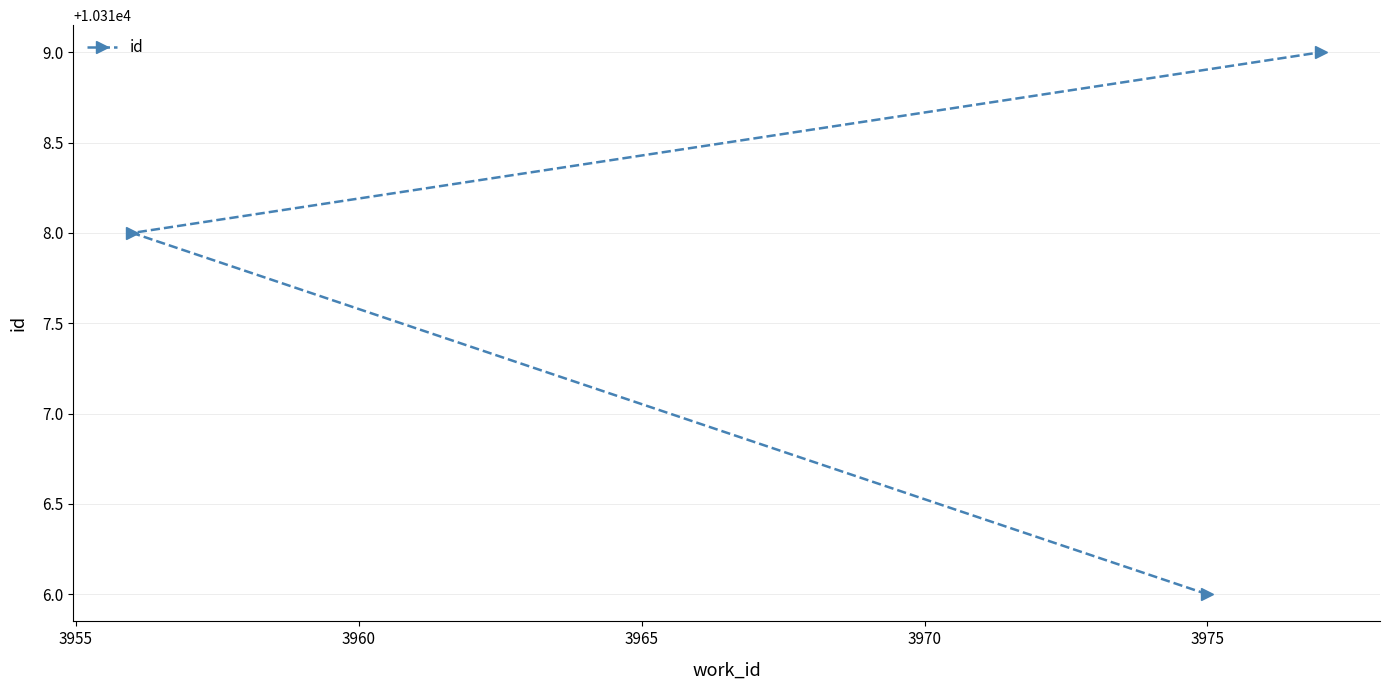

What is the sum of all values?

30953